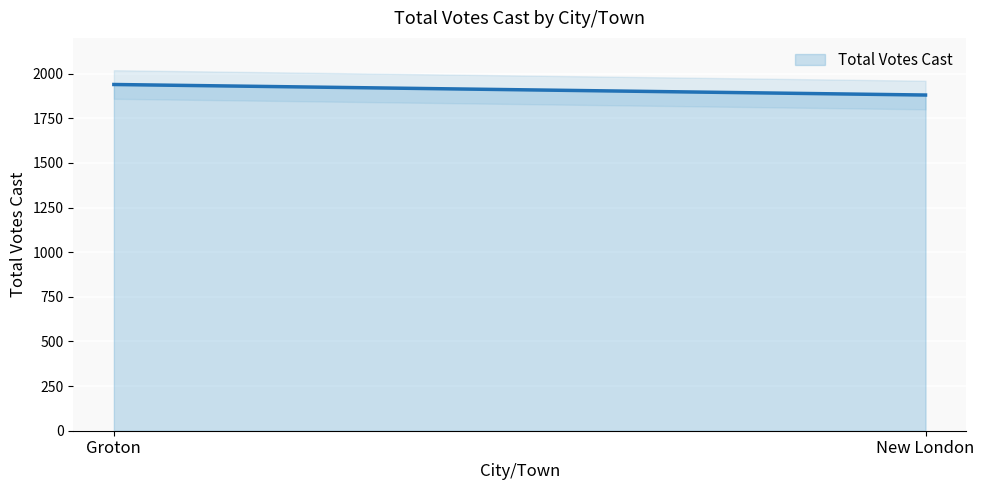

True or false: the data shows 1939 at Groton.

True